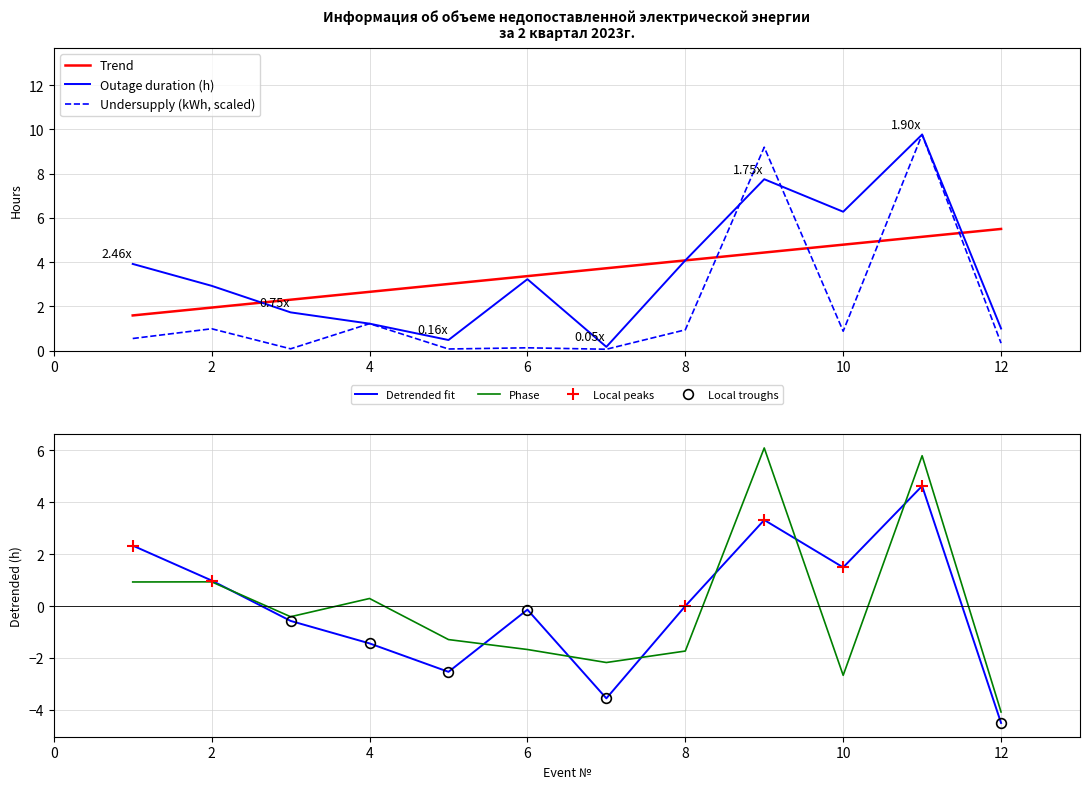

The Outage duration (hours) series shows 3.9 at 1. True or false?

True